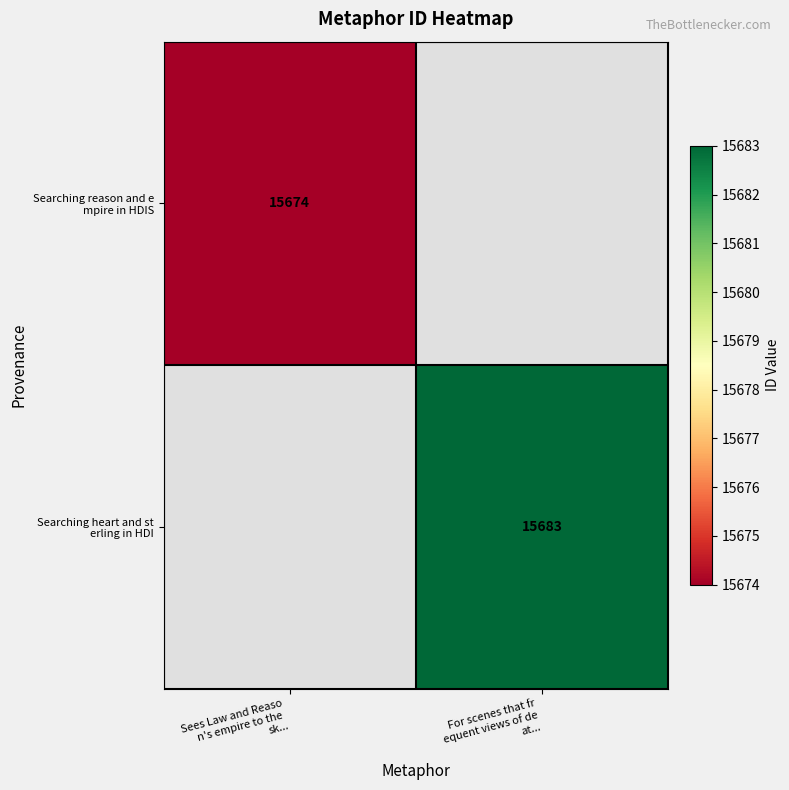

Is it true that Searching reason and e mpire in HDIS equals 15674.0 at Sees Law and Reaso n's empire to the sk...?

True